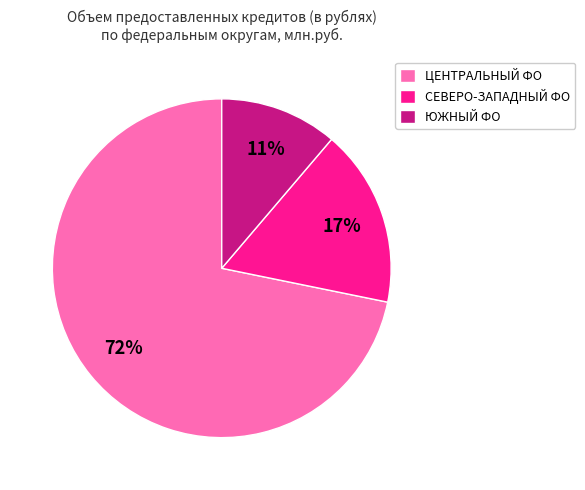

Which slice is the smallest?

ЮЖНЫЙ ФО